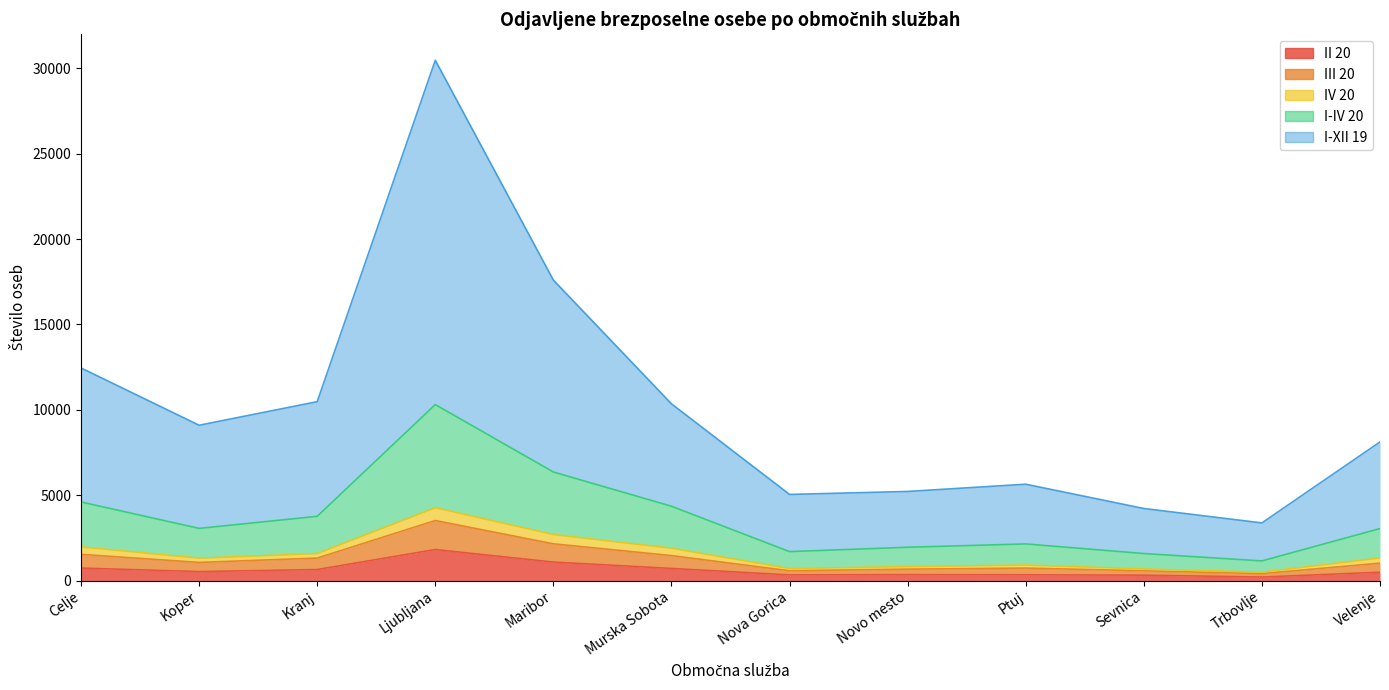

Where does the II 20 series first go above 524?

Celje